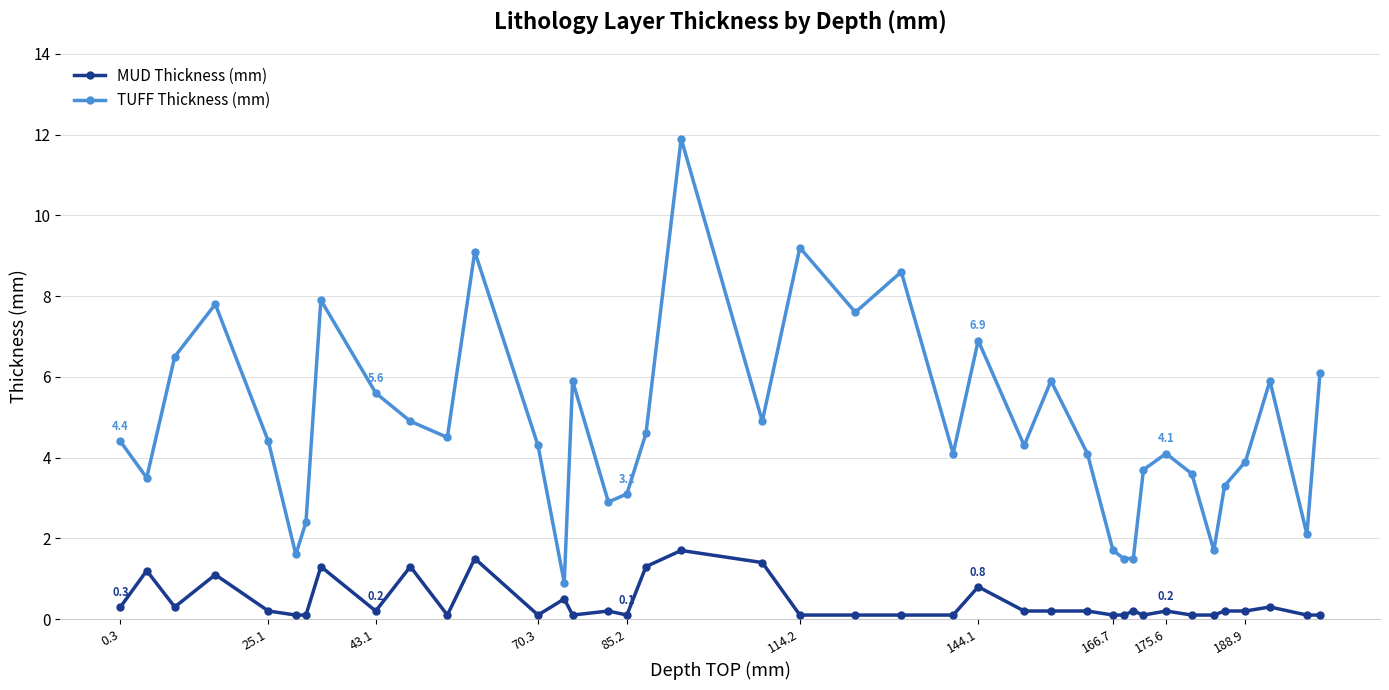

In TUFF Thickness (mm), how many points are higher than both neighbors (excluding endpoints)?

11